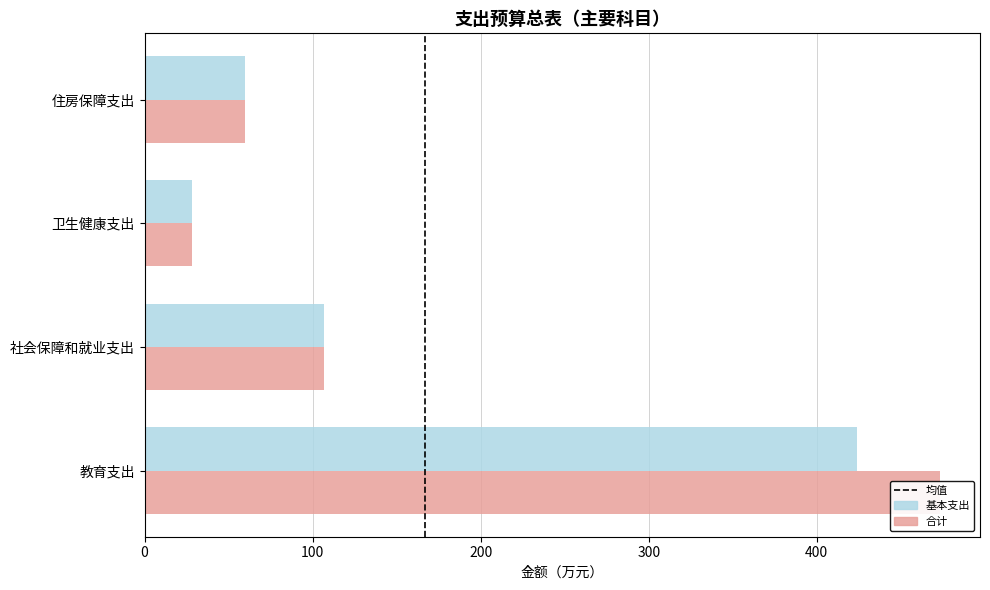

What is the label of the 4th bar from the right?

教育支出